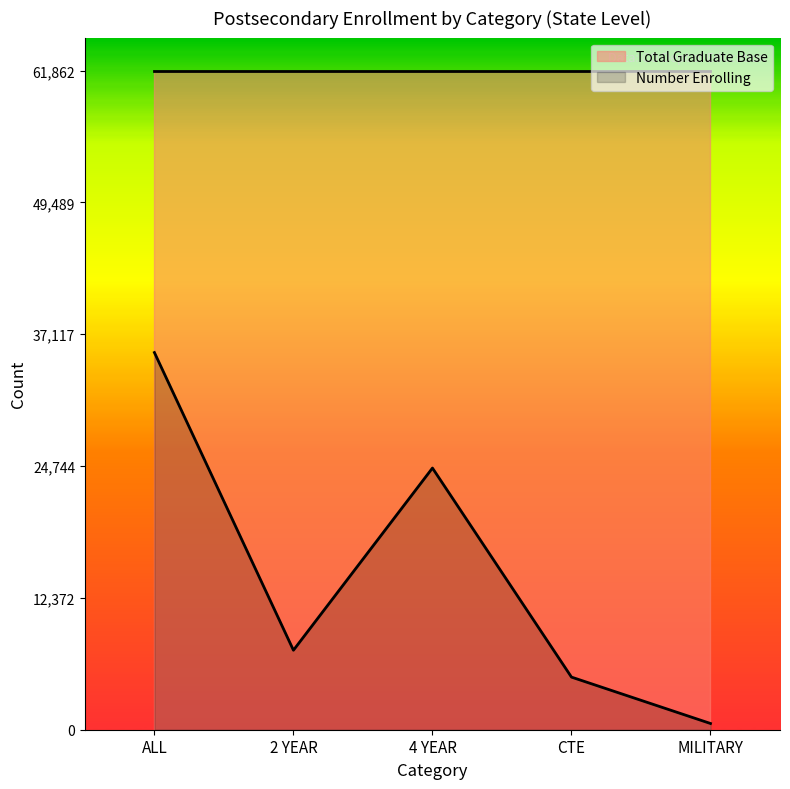

True or false: the data shows 3149 at 2 YEAR.

False